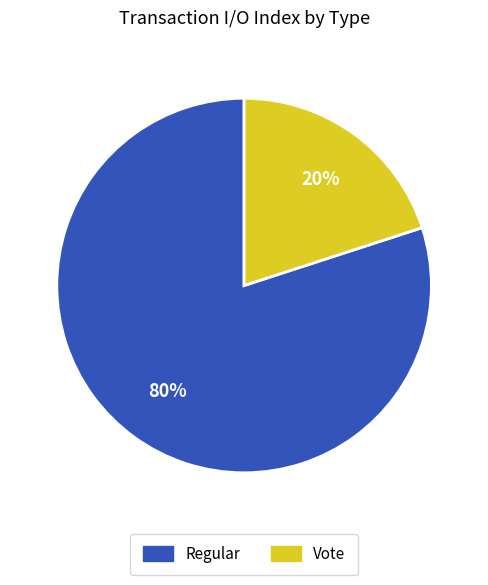

Count the number of slices in the pie.

2